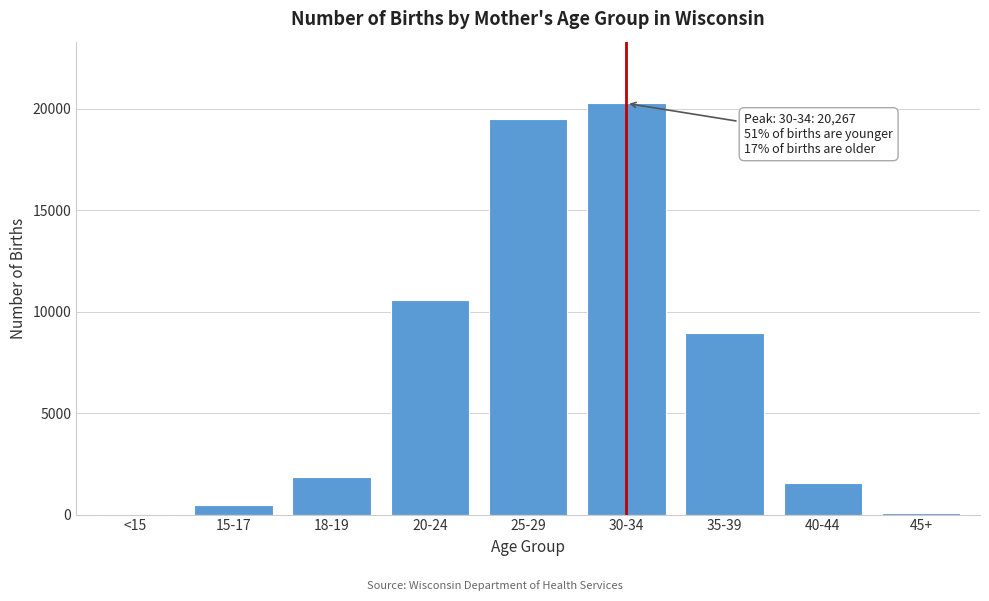

What is the sum of all values?

63280